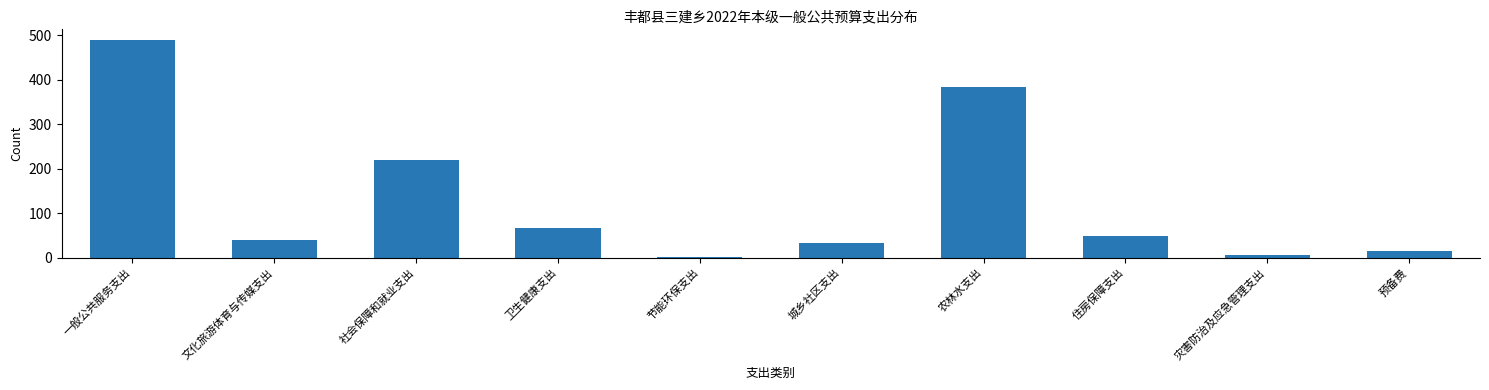

What is the value of the 10th bar from the left?

14.9